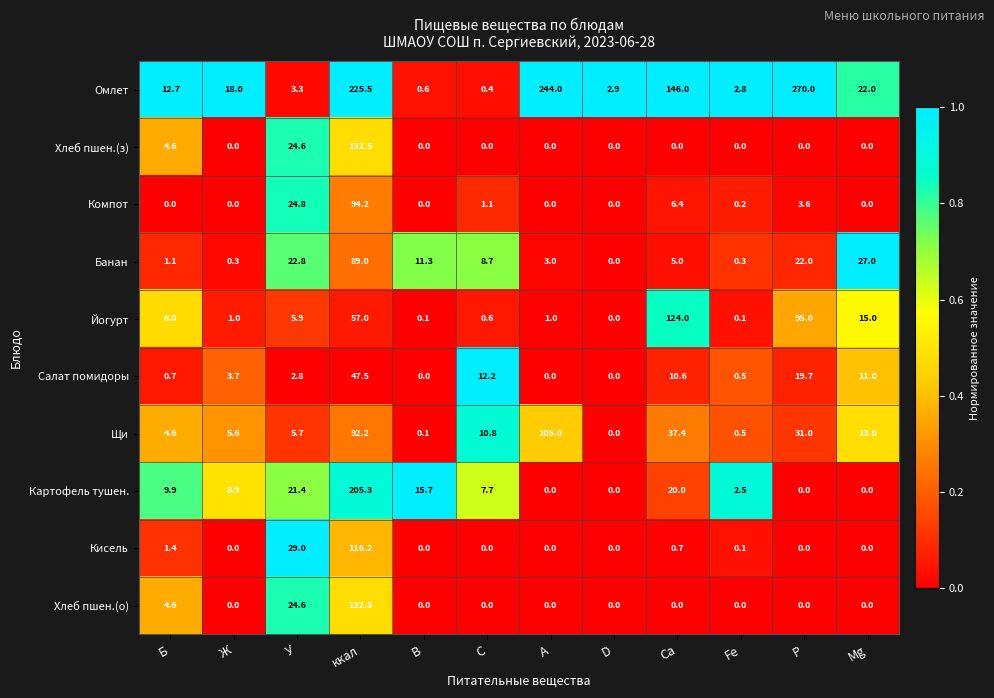

What is the spread (max minus min) of values at Ж?

18.0